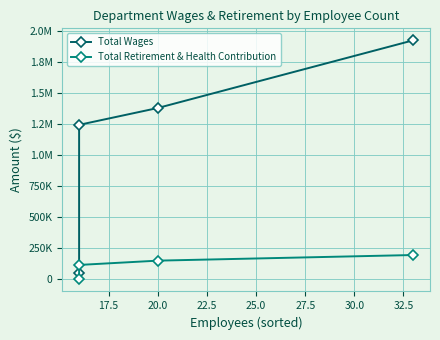

How many series are shown in this chart?

2